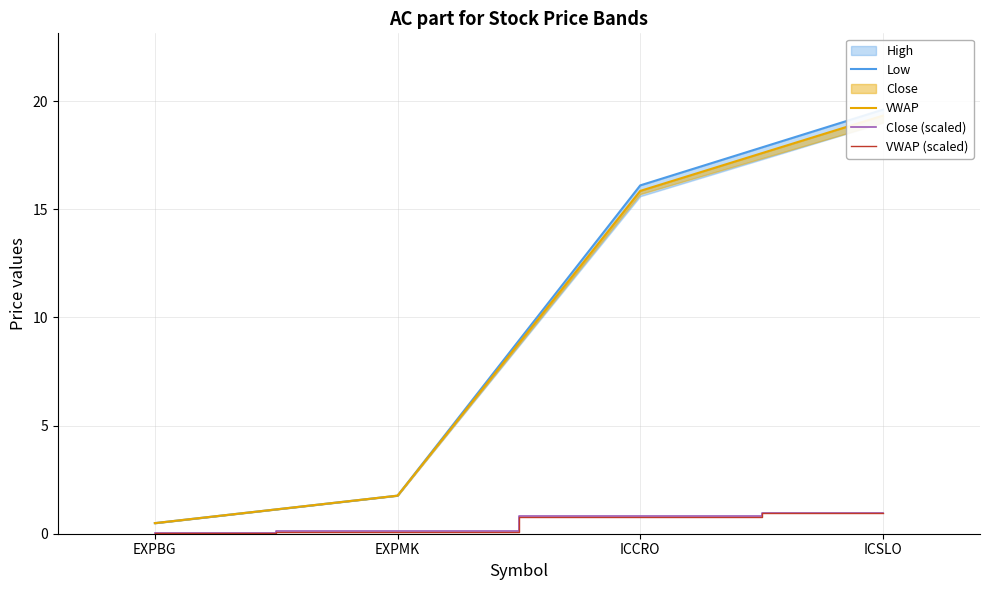

Does the chart display data point markers on the line(s)?

No